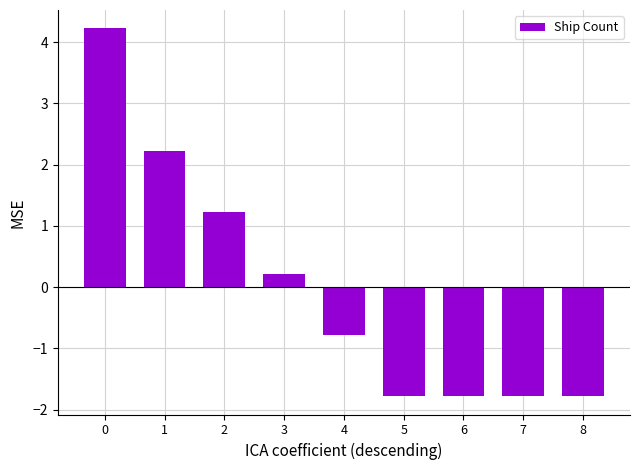

Which has a higher value, 2 or 3?

2